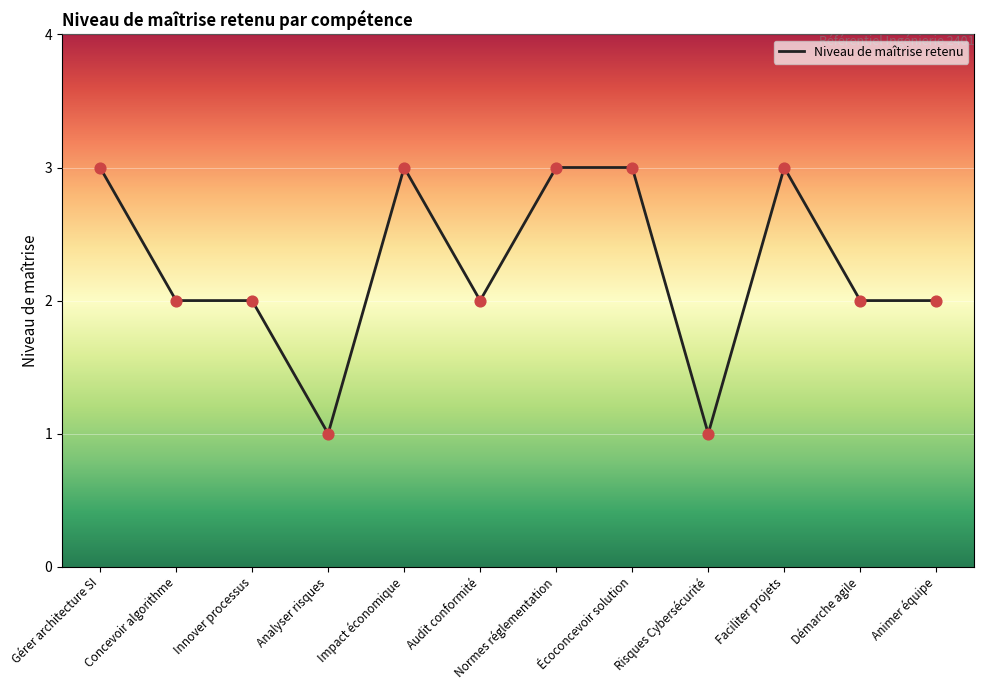

Which has a higher value, Concevoir algorithme or Écoconcevoir solution?

Écoconcevoir solution